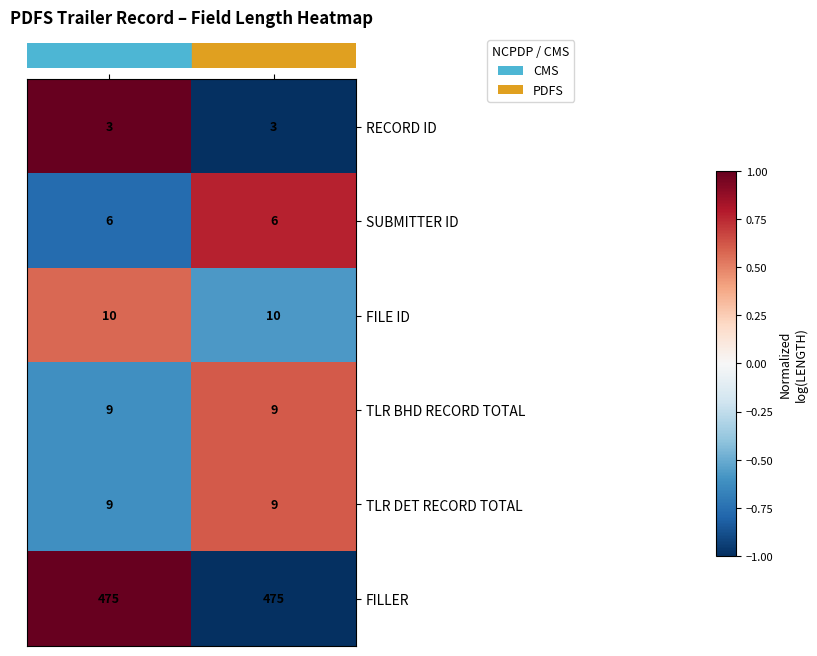

What is the spread (max minus min) of values at CMS?

472